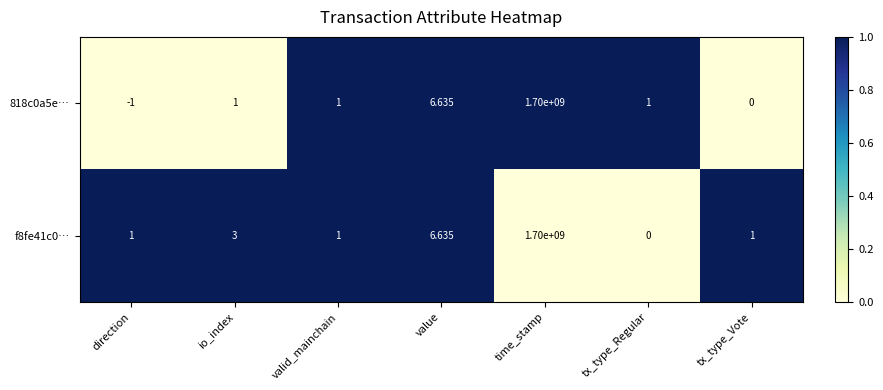

Which label corresponds to the smallest value in the chart?

direction